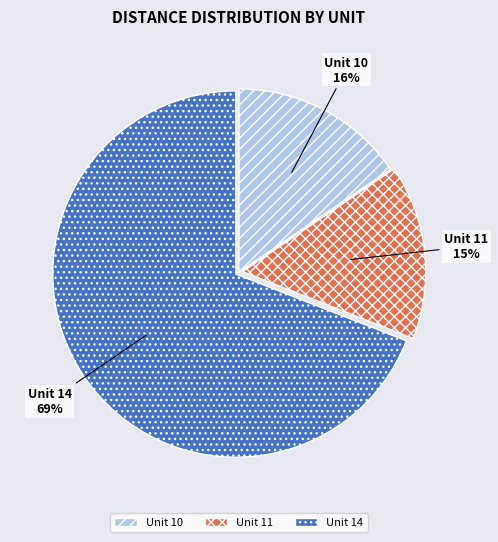

To the nearest percent, what percentage of the pie is Unit 14?

69%